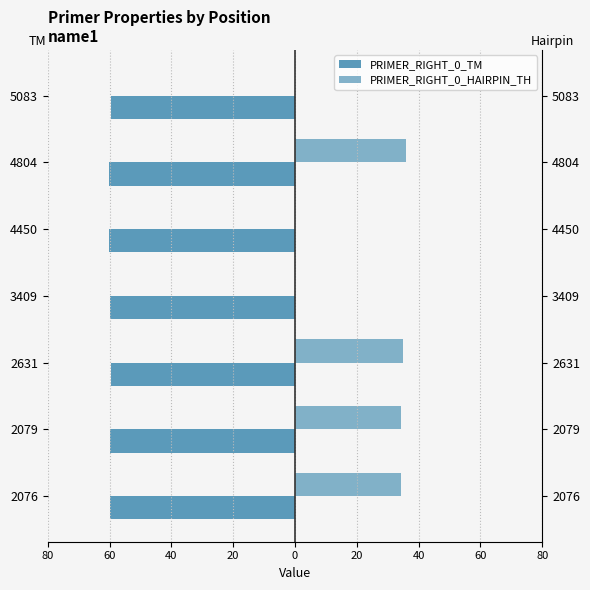

Which series has the widest spread of values?

PRIMER_RIGHT_0_HAIRPIN_TH